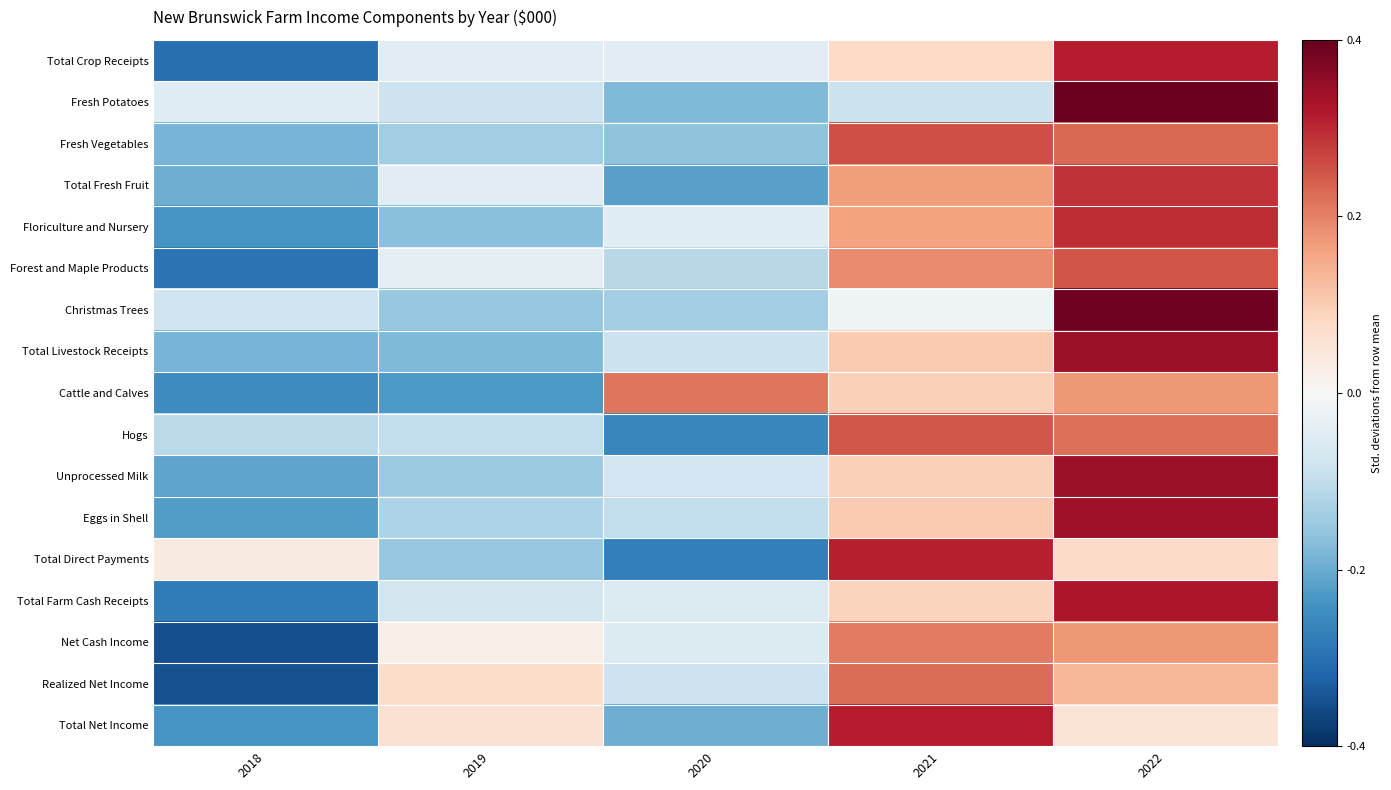

Reading left to right, extract all data points from this chart.

Total Crop Receipts: 2018=-1.5	2019=-0.2	2020=-0.2	2021=0.4	2022=1.6
Fresh Potatoes: 2018=-0.2	2019=-0.4	2020=-0.9	2021=-0.4	2022=2.0
Fresh Vegetables: 2018=-0.9	2019=-0.7	2020=-0.8	2021=1.3	2022=1.1
Total Fresh Fruit: 2018=-1.0	2019=-0.2	2020=-1.1	2021=0.8	2022=1.4
Floriculture and Nursery: 2018=-1.2	2019=-0.8	2020=-0.2	2021=0.8	2022=1.5
Forest and Maple Products: 2018=-1.5	2019=-0.2	2020=-0.6	2021=0.9	2022=1.3
Christmas Trees: 2018=-0.4	2019=-0.8	2020=-0.7	2021=-0.1	2022=1.9
Total Livestock Receipts: 2018=-0.9	2019=-0.9	2020=-0.4	2021=0.5	2022=1.7
Cattle and Calves: 2018=-1.3	2019=-1.1	2020=1.1	2021=0.5	2022=0.9
Hogs: 2018=-0.5	2019=-0.5	2020=-1.3	2021=1.2	2022=1.1
Unprocessed Milk: 2018=-1.1	2019=-0.7	2020=-0.4	2021=0.5	2022=1.7
Eggs in Shell: 2018=-1.1	2019=-0.6	2020=-0.5	2021=0.5	2022=1.7
Total Direct Payments: 2018=0.2	2019=-0.8	2020=-1.4	2021=1.5	2022=0.4
Total Farm Cash Receipts: 2018=-1.4	2019=-0.4	2020=-0.3	2021=0.4	2022=1.6
Net Cash Income: 2018=-1.8	2019=0.1	2020=-0.3	2021=1.0	2022=0.9
Realized Net Income: 2018=-1.7	2019=0.4	2020=-0.4	2021=1.1	2022=0.7
Total Net Income: 2018=-1.2	2019=0.3	2020=-1.0	2021=1.6	2022=0.3